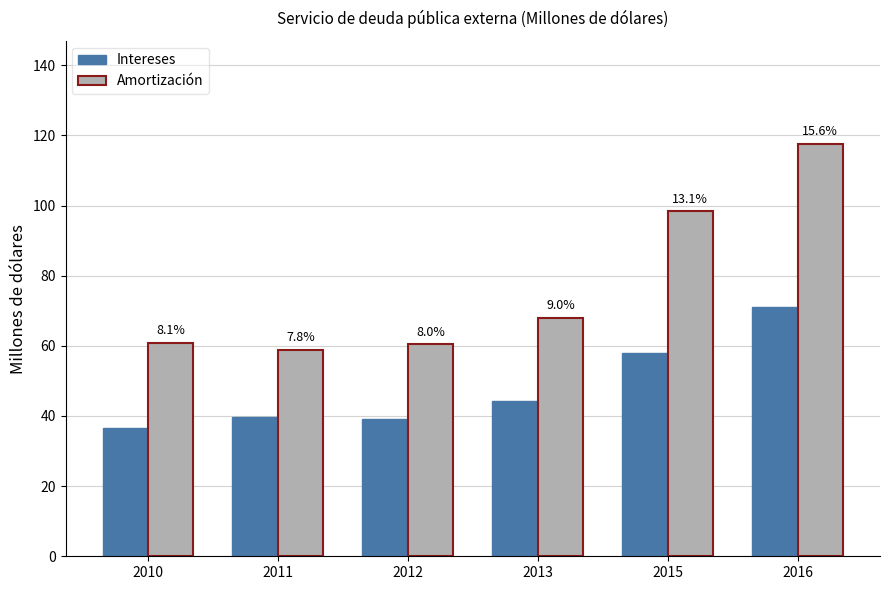

What is the total value across all series at 2016?

188.7